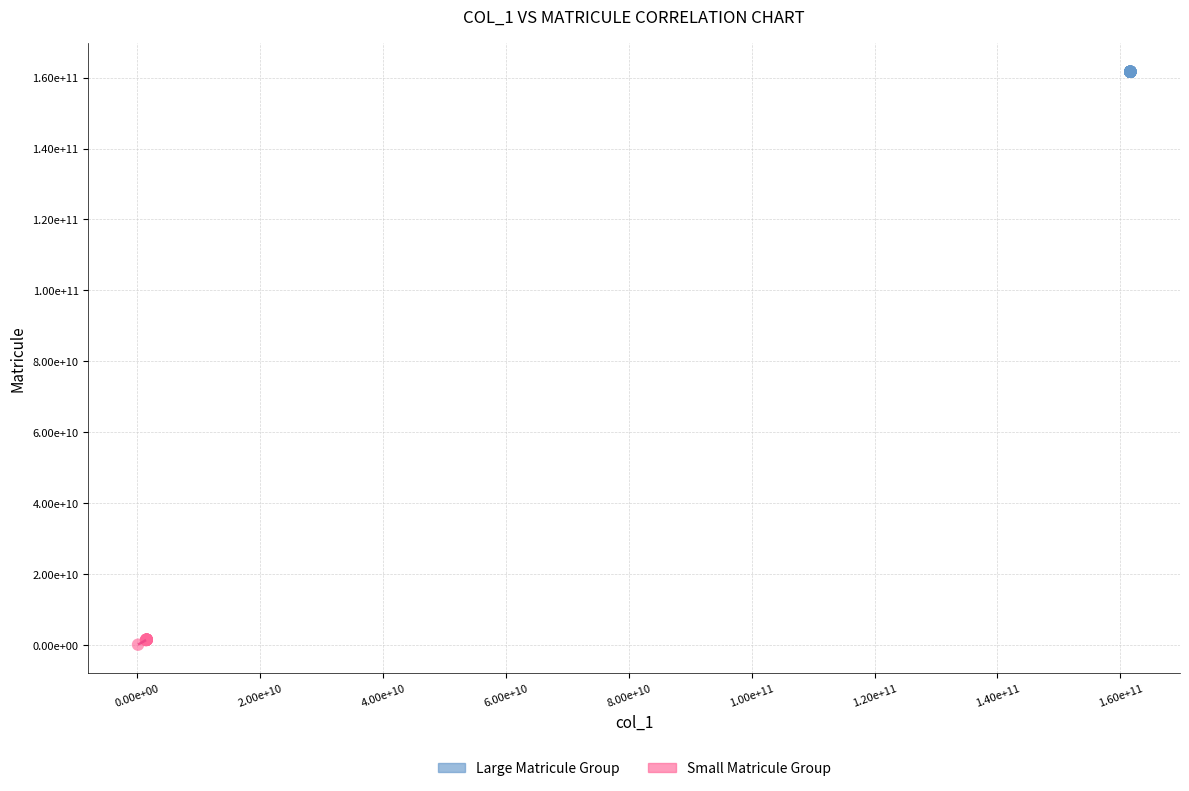

What are all the series names shown in the legend?

Large Matricule Group, Small Matricule Group